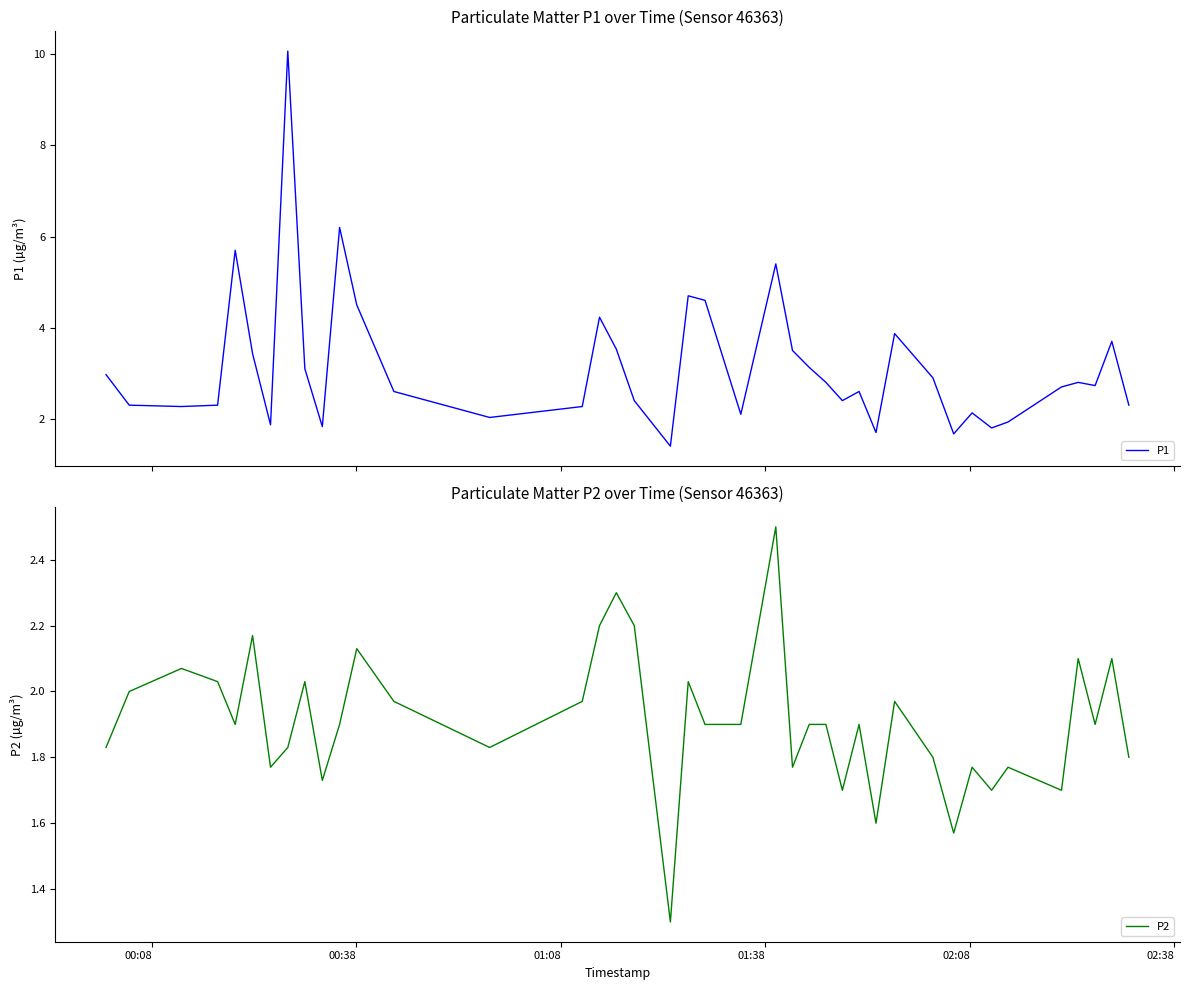

What are all the series names shown in the legend?

P1, P2